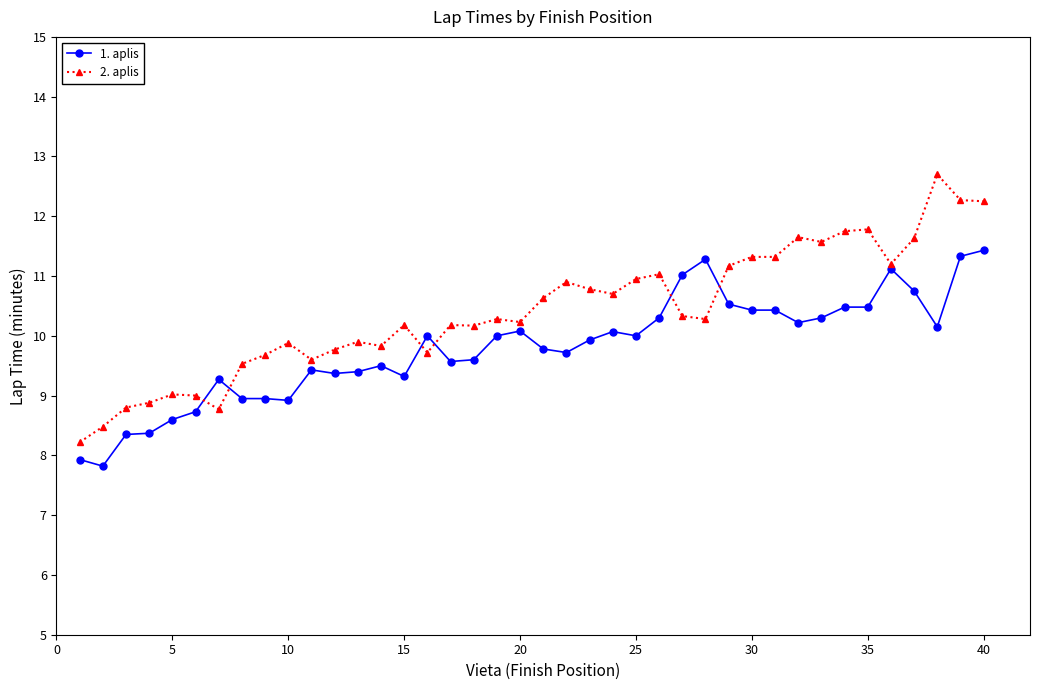

Which series has the widest spread of values?

2. aplis